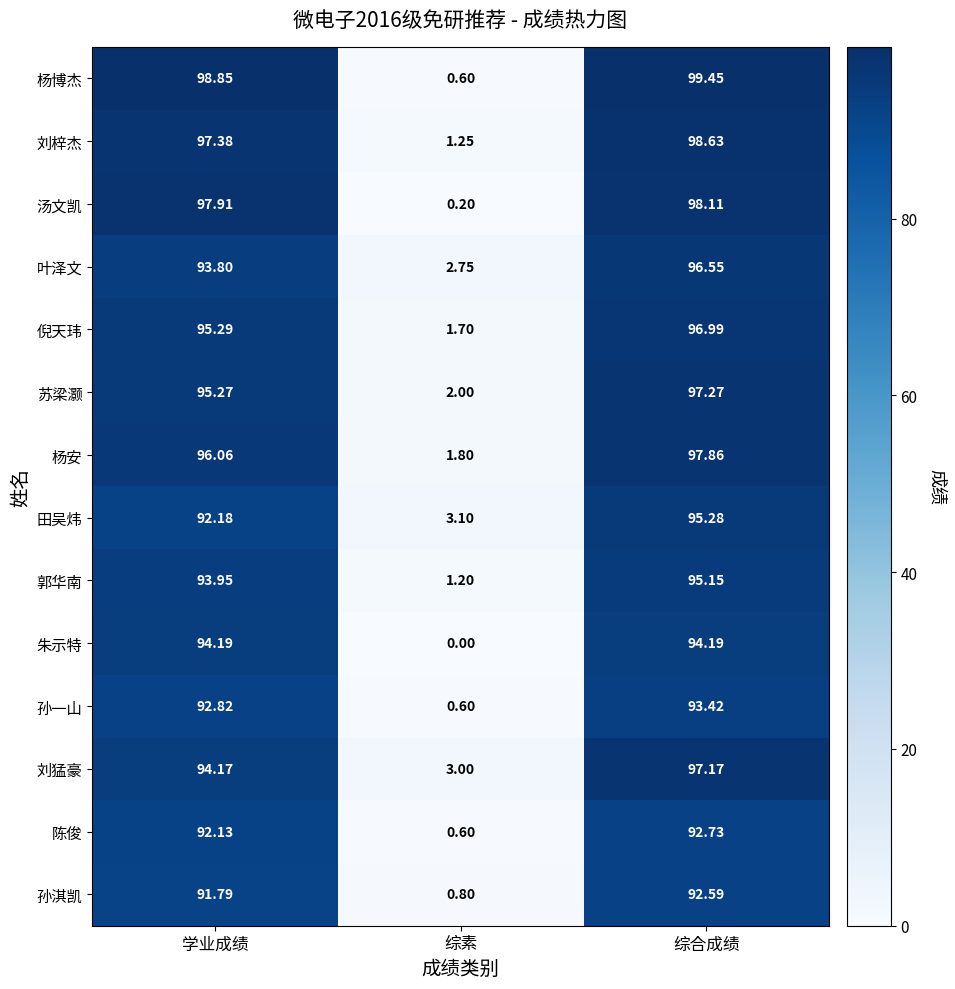

Where does the 孙淇凯 series first go above 91?

学业成绩